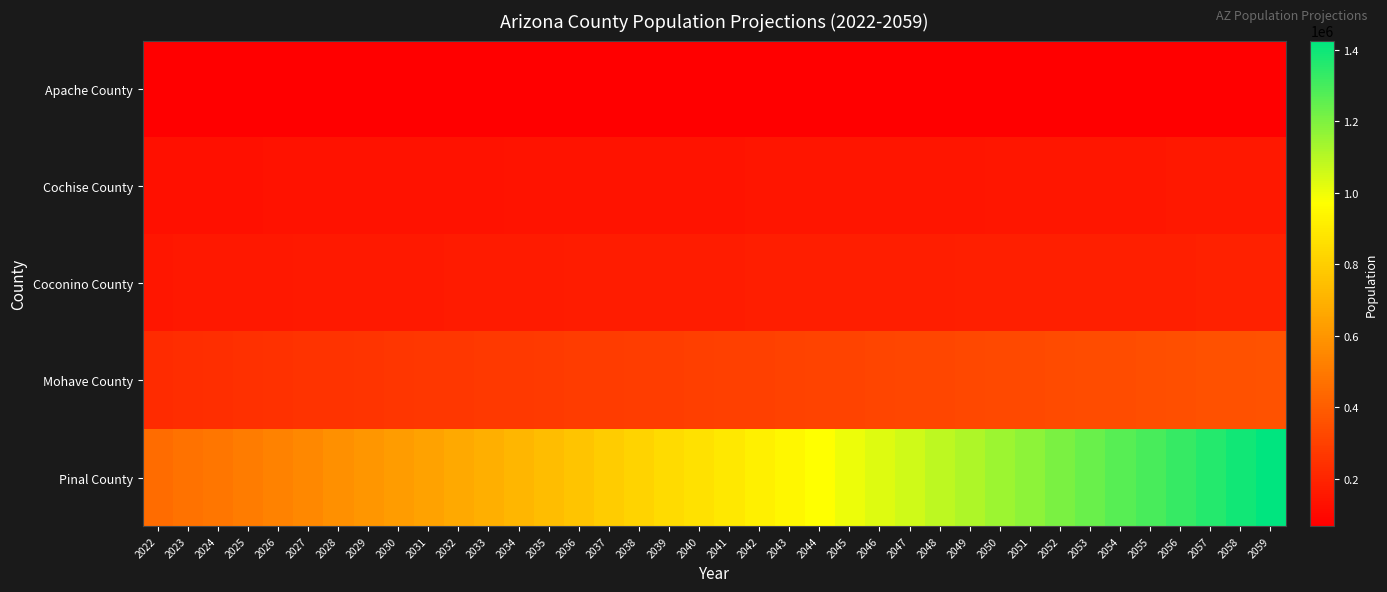

Reading left to right, list all the values displayed in this chart.

Apache County: 2022=66800	2023=67400	2024=68000	2025=68700	2026=69200	2027=69600	2028=69800	2029=70000	2030=70000	2031=69800	2032=69700	2033=69600	2034=69600	2035=69600	2036=69600	2037=69600	2038=69600	2039=69600	2040=69700	2041=69700	2042=69700	2043=69700	2044=69700	2045=69600	2046=69600	2047=69500	2048=69400	2049=69400	2050=69300	2051=69200	2052=69200	2053=69100	2054=69100	2055=69100	2056=69100	2057=69100	2058=69200	2059=69300
Cochise County: 2022=126600	2023=127500	2024=128600	2025=129900	2026=131000	2027=131900	2028=132700	2029=133400	2030=134000	2031=134600	2032=135200	2033=135800	2034=136400	2035=137000	2036=137600	2037=138200	2038=138800	2039=139400	2040=140100	2041=140700	2042=141400	2043=142000	2044=142700	2045=143400	2046=144000	2047=144700	2048=145500	2049=146200	2050=147000	2051=147800	2052=148600	2053=149500	2054=150300	2055=151300	2056=152200	2057=153200	2058=154300	2059=155300
Coconino County: 2022=149600	2023=151800	2024=153700	2025=155300	2026=156500	2027=157700	2028=158800	2029=159900	2030=161000	2031=162300	2032=163500	2033=164600	2034=165800	2035=166900	2036=168000	2037=169000	2038=170000	2039=171000	2040=172000	2041=172900	2042=173700	2043=174600	2044=175400	2045=176200	2046=176900	2047=177600	2048=178300	2049=179000	2050=179600	2051=180300	2052=180900	2053=181500	2054=182100	2055=182700	2056=183300	2057=183900	2058=184500	2059=185100
Mohave County: 2022=221100	2023=226600	2024=232200	2025=238000	2026=243100	2027=247900	2028=252300	2029=256300	2030=260000	2031=263300	2032=266600	2033=269900	2034=273200	2035=276500	2036=279800	2037=283100	2038=286400	2039=289700	2040=293000	2041=296300	2042=299600	2043=303000	2044=306300	2045=309700	2046=313100	2047=316600	2048=320100	2049=323600	2050=327200	2051=330800	2052=334500	2053=338200	2054=342000	2055=345800	2056=349700	2057=353600	2058=357600	2059=361600
Pinal County: 2022=453900	2023=471700	2024=491400	2025=512800	2026=533900	2027=555300	2028=577200	2029=599500	2030=622200	2031=645200	2032=668700	2033=692500	2034=716700	2035=741000	2036=765700	2037=790900	2038=816400	2039=842100	2040=868000	2041=894200	2042=920700	2043=947500	2044=974600	2045=1002000	2046=1029800	2047=1058100	2048=1086700	2049=1115900	2050=1145600	2051=1175500	2052=1205700	2053=1236300	2054=1267200	2055=1298300	2056=1329800	2057=1361600	2058=1393800	2059=1426200